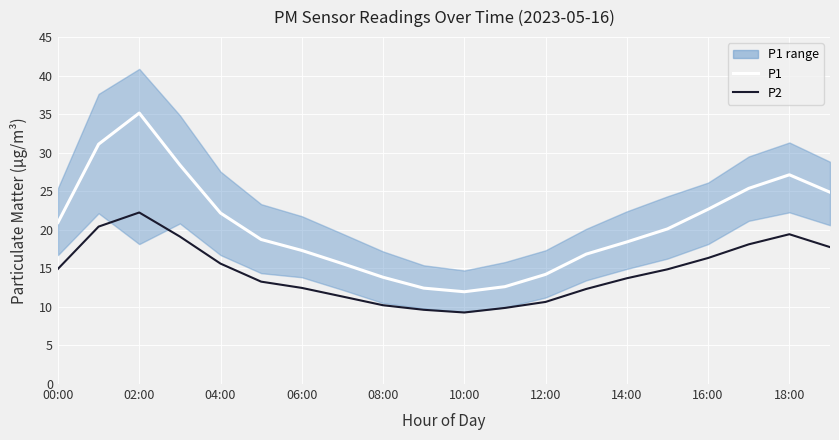

How many data points in P1 are less than 20?

10